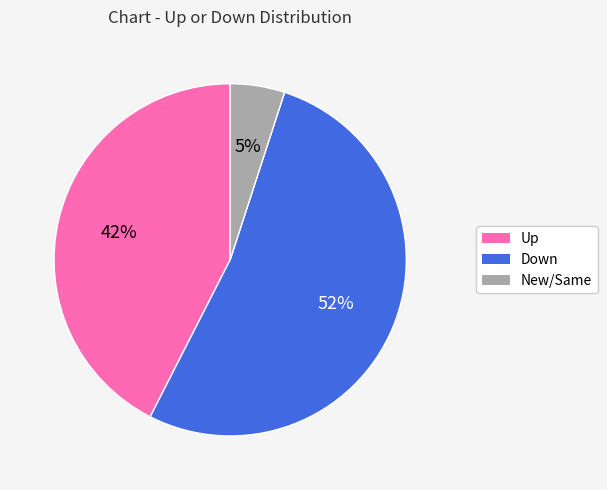

True or false: Up accounts for 42% of the total.

True